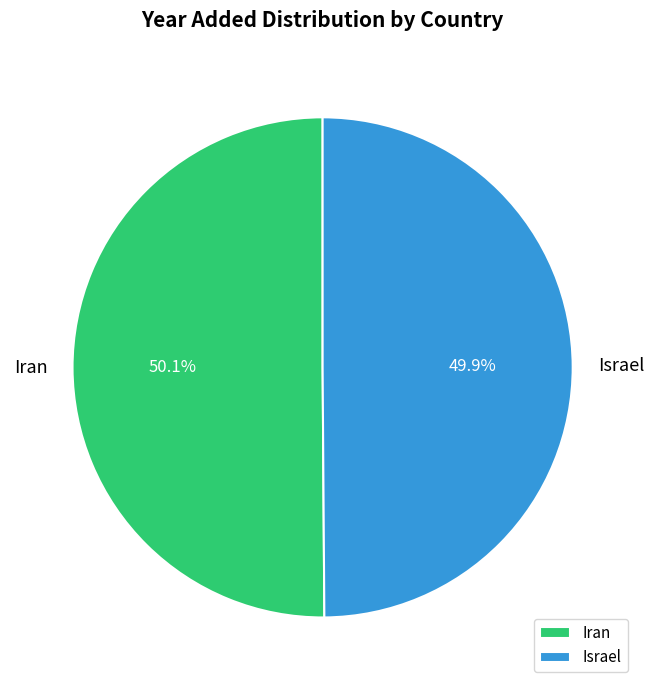

Approximately how many times larger is the value at Israel compared to Iran?

1.0